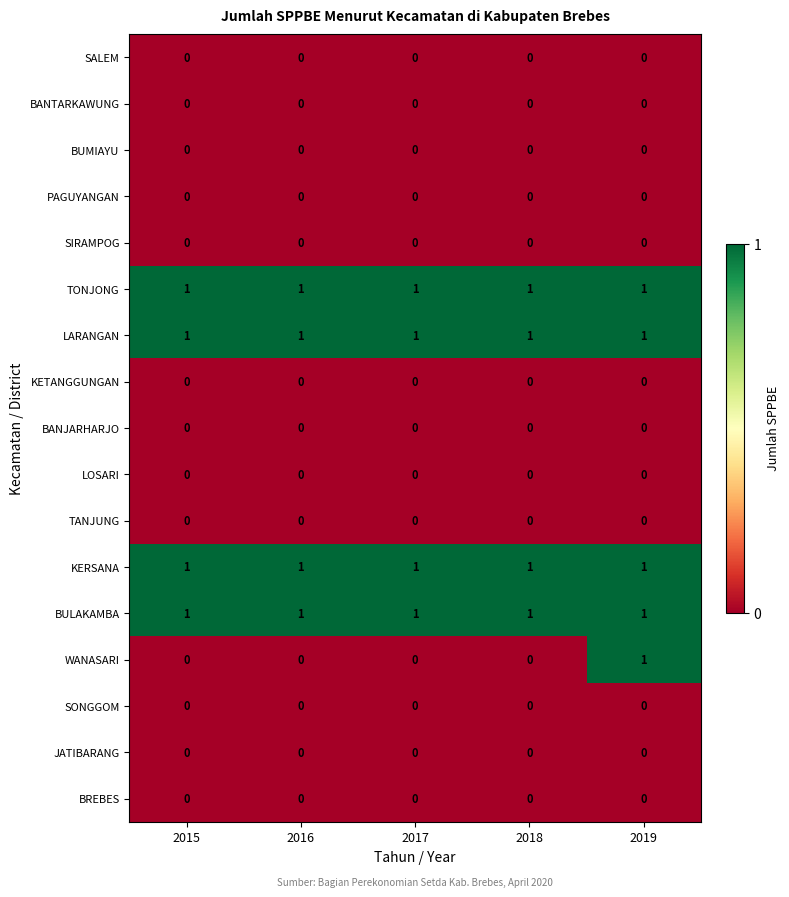

At how many categories does at least one series exceed 0?

5